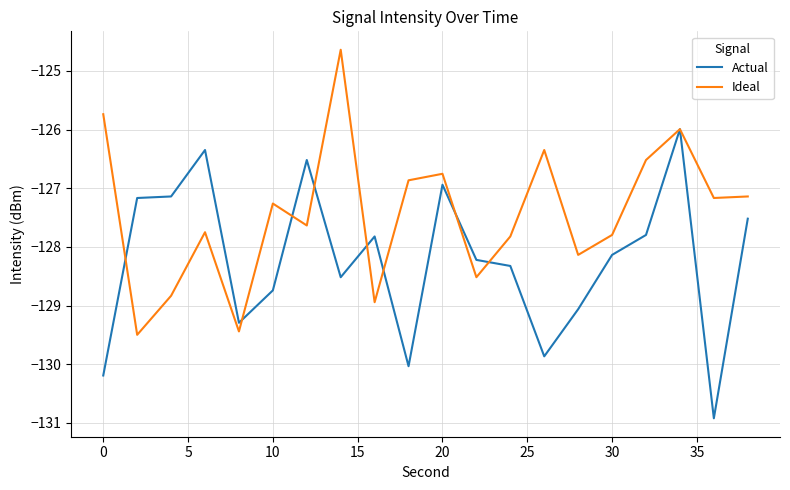

Which series has the largest total across all categories?

Ideal